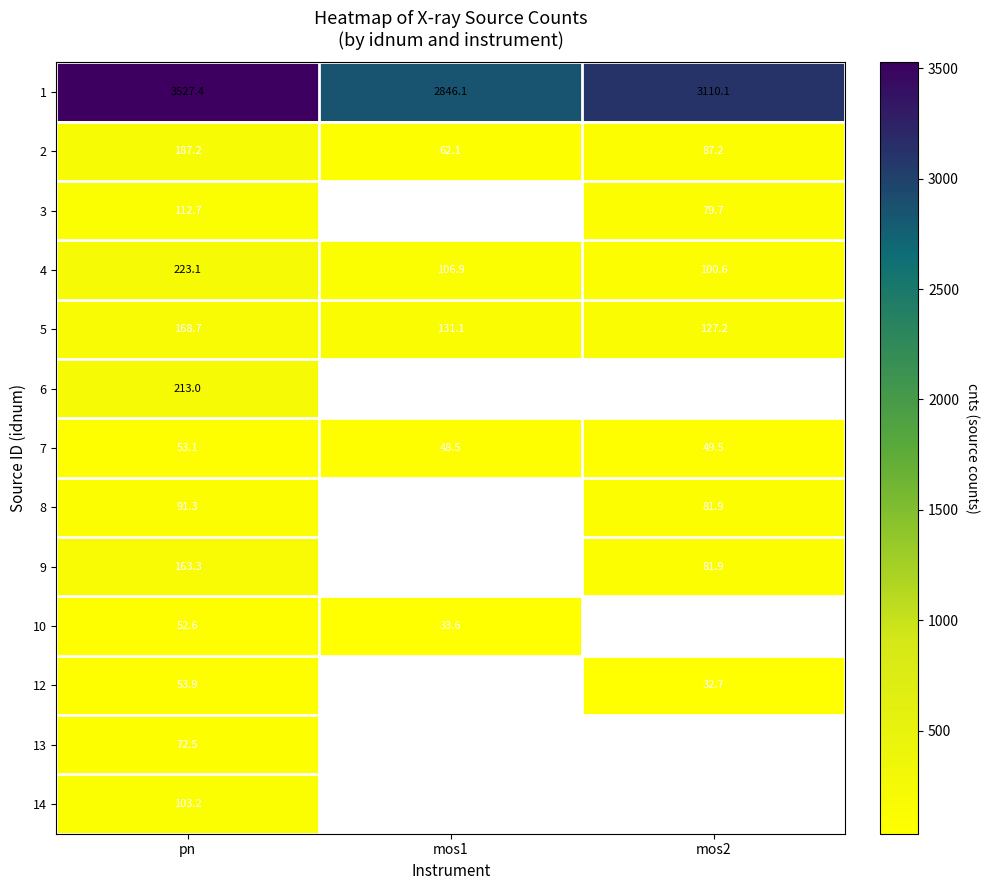

The 14 series shows 139.2 at pn. True or false?

False